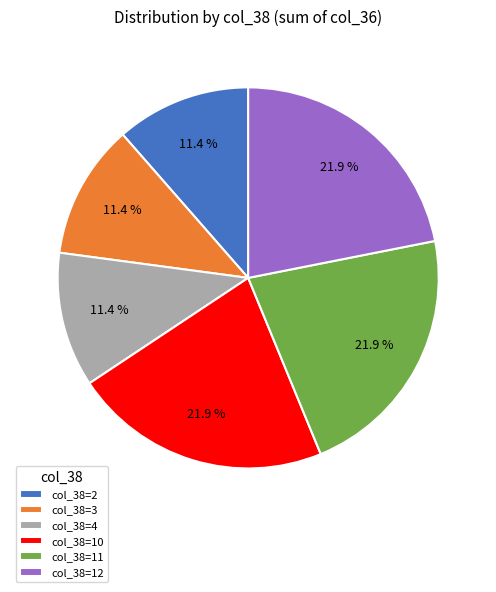

Combined, what portion of the pie is col_38=10 and col_38=11?

43.8%